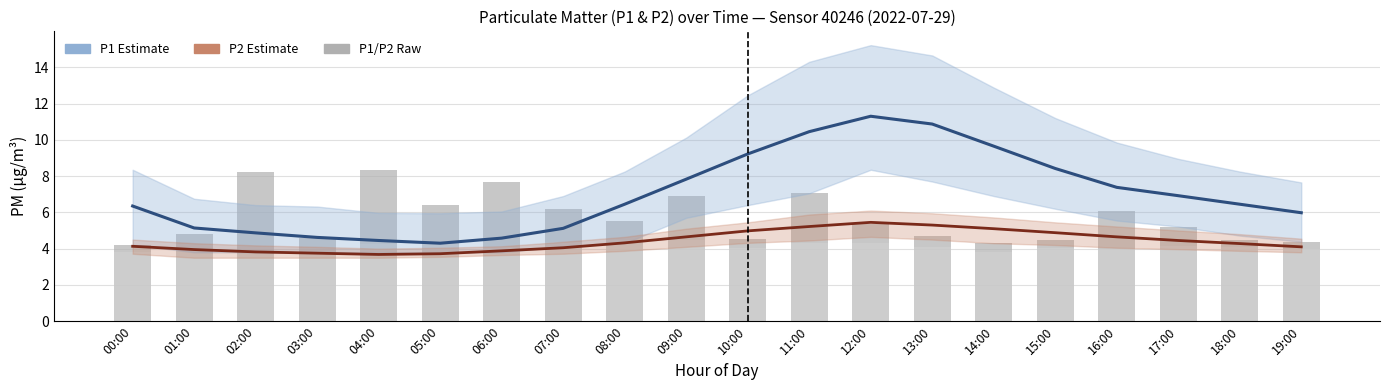

How many data points in P1 Estimate are less than 6?

8